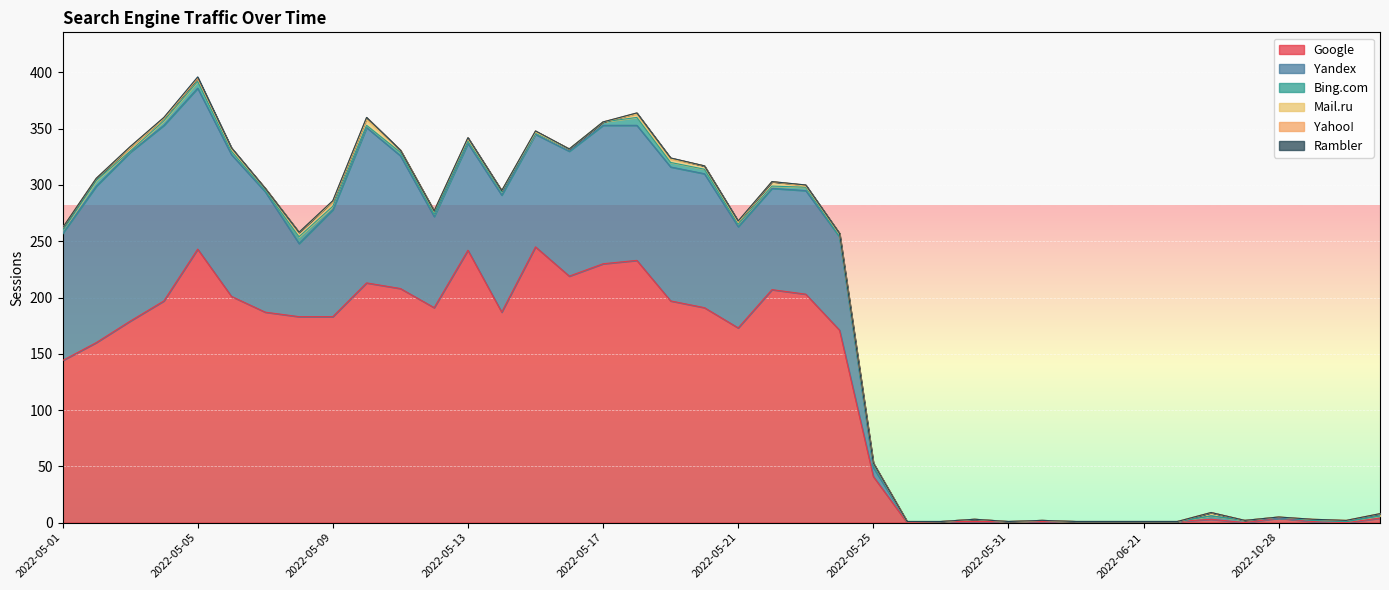

Is the value of Rambler at 2022-05-11 greater than the value of Google at 2022-06-13?

No